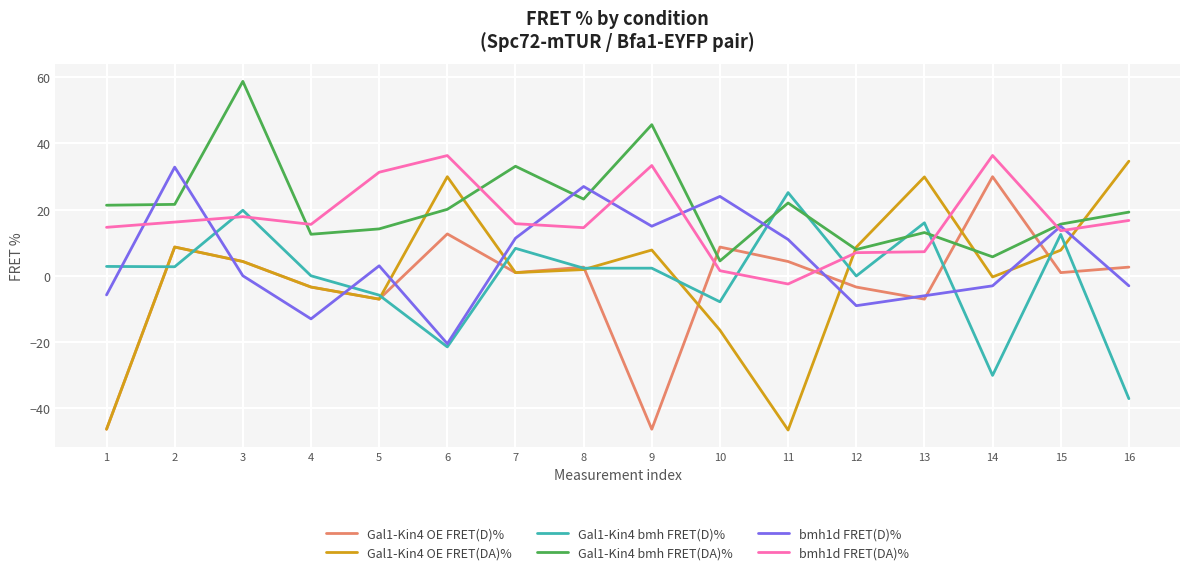

True or false: bmh1d FRET(DA)% and Gal1-Kin4 OE FRET(DA)% cross at least once.

True